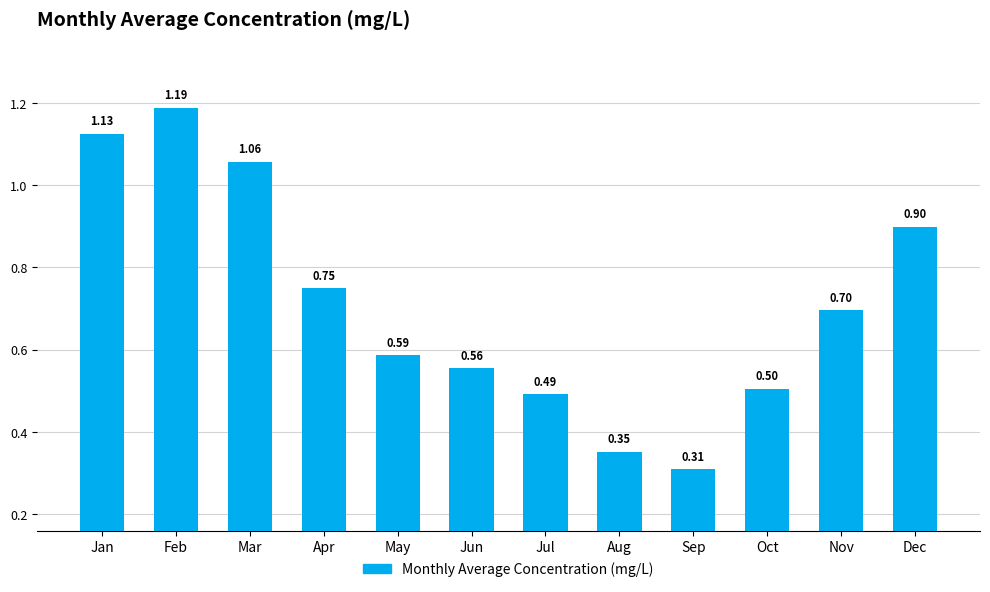

True or false: the data shows 0.7 at Jul.

False